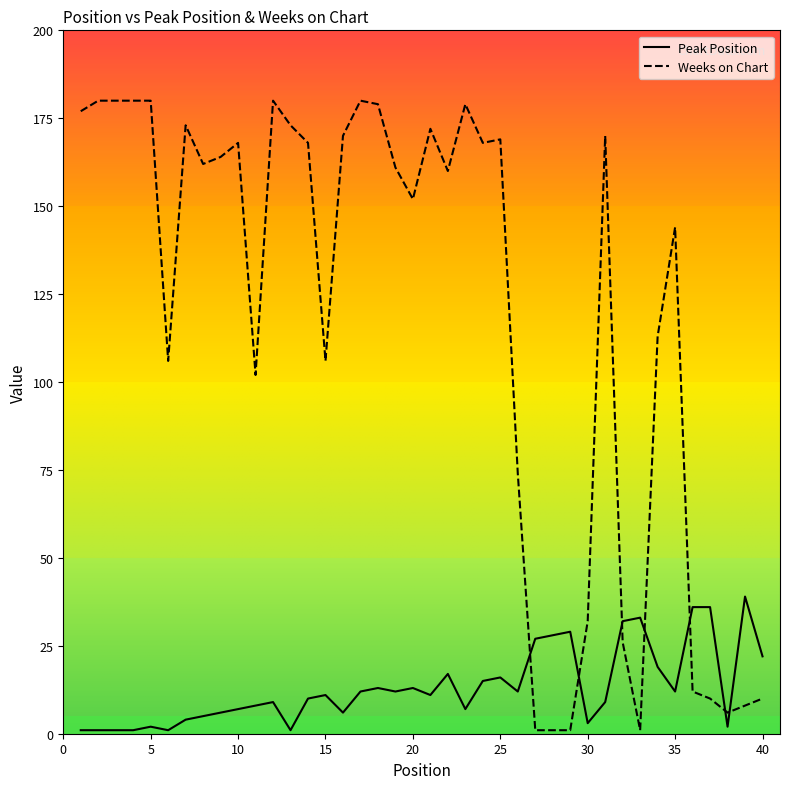

Reading left to right, transcribe all the data shown in this chart.

Peak Position: 1	1	1	1	2	1	4	5	6	7	8	9	1	10	11	6	12	13	12	13	11	17	7	15	16	12	27	28	29	3	9	32	33	19	12	36	36	2	39	22
Weeks on Chart: 177	180	180	180	180	106	173	162	164	168	102	180	173	168	106	170	180	179	161	152	172	160	179	168	169	74	1	1	1	32	170	26	1	113	144	12	10	6	8	10